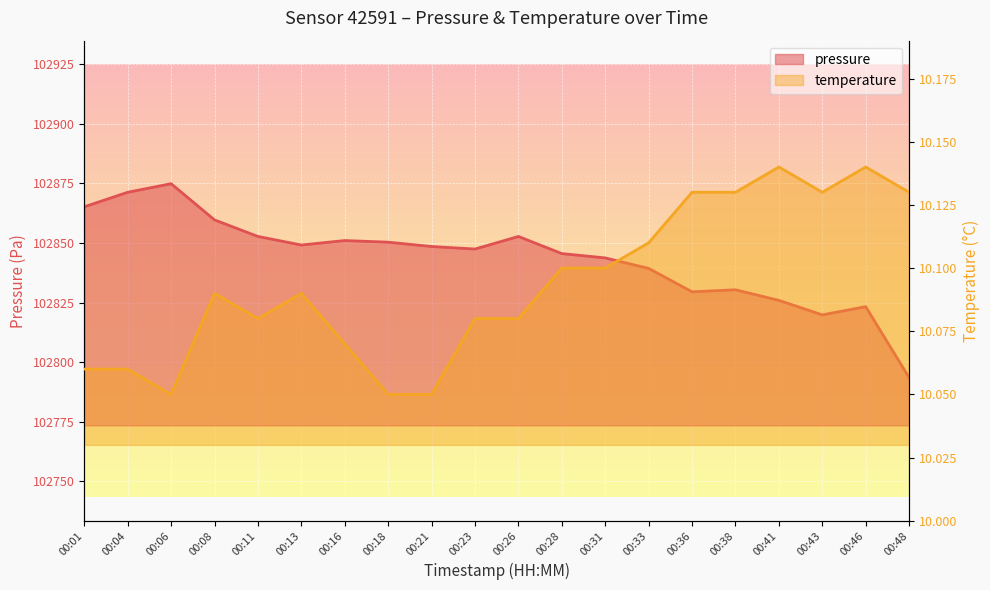

At 00:01, list the series in order from smallest to largest.

temperature, pressure